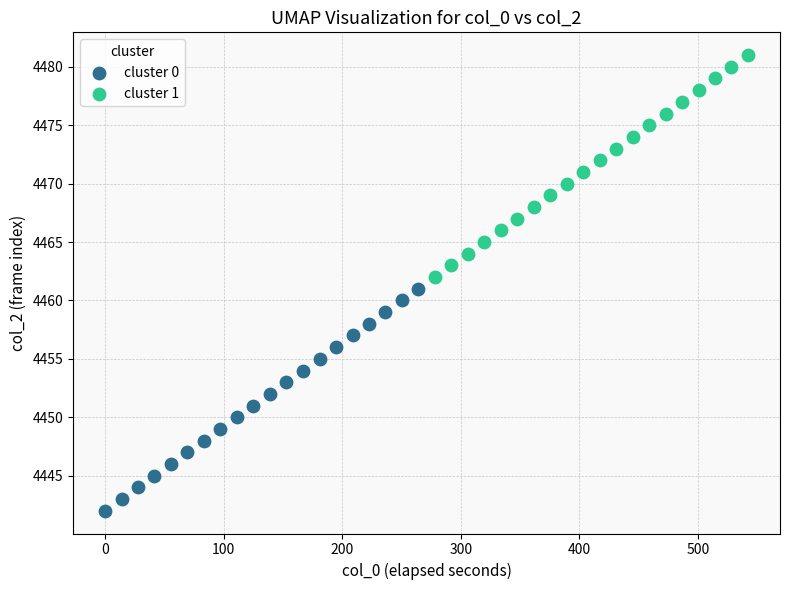

Which series contains the highest Y value?

cluster 1